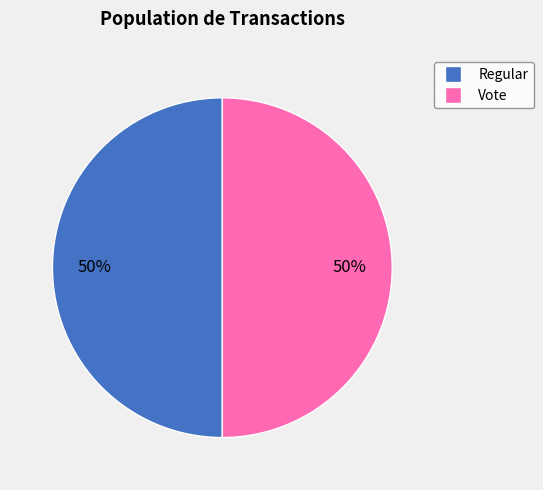

To the nearest percent, what is the difference between the Vote and Regular slice percentages?

0%